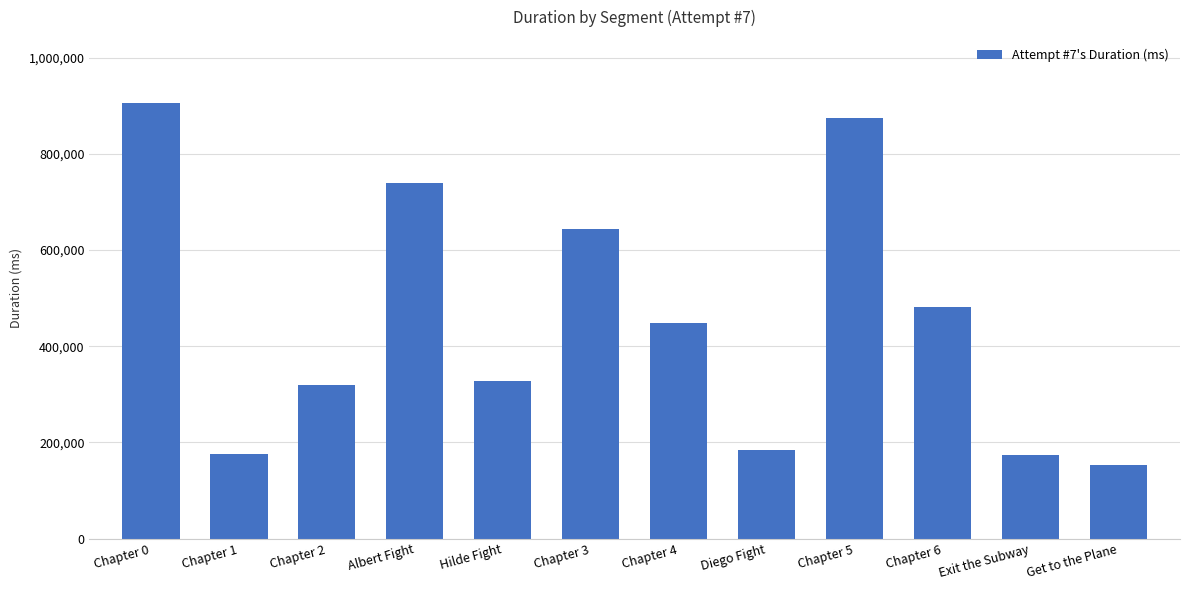

What is the average value?

452146